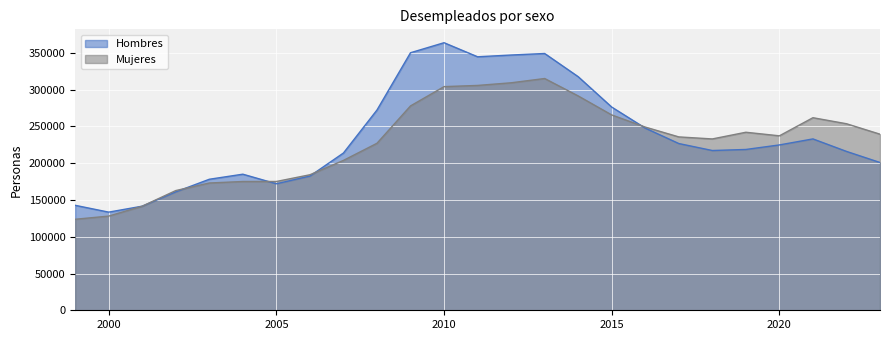

What is the average value of the Mujeres series?

228628